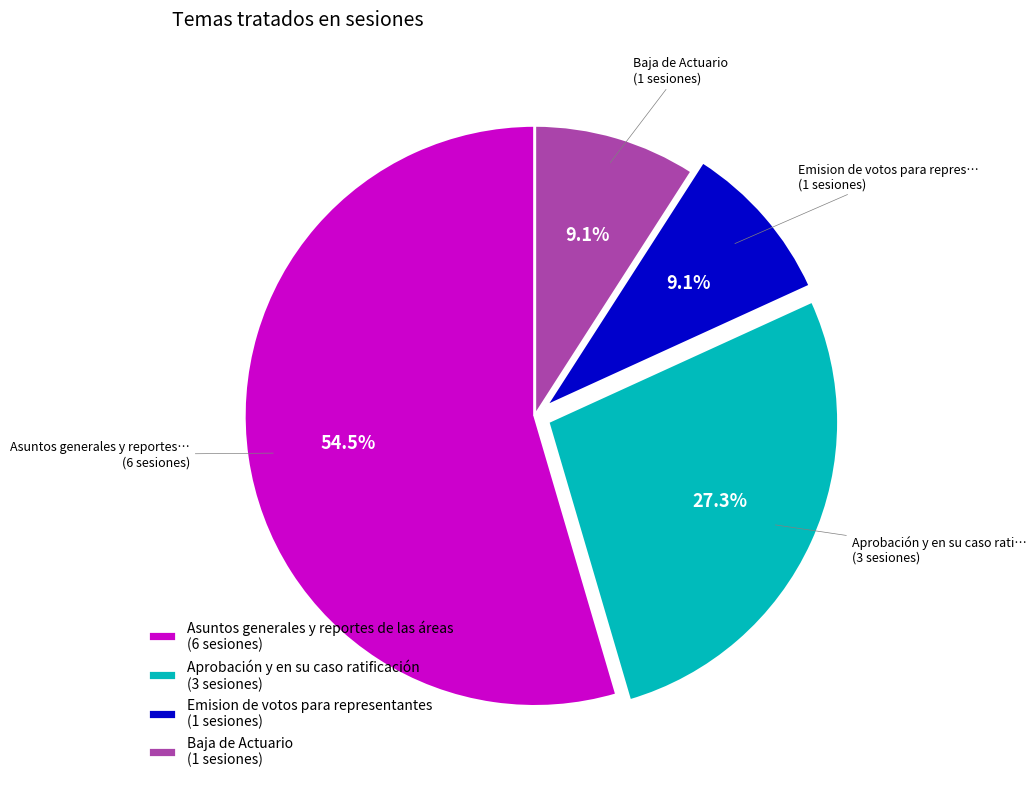

Combined, do Emision de votos para representantes (1 sesiones) and Asuntos generales y reportes de las áreas (6 sesiones) account for over 50%?

Yes